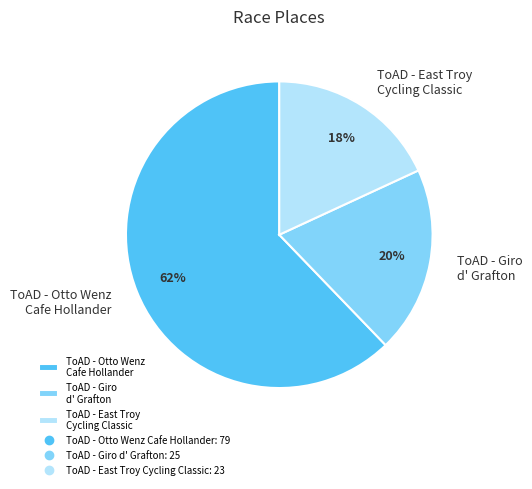

Between ToAD - Giro d' Grafton and ToAD - Otto Wenz Cafe Hollander, which is larger?

ToAD - Otto Wenz Cafe Hollander